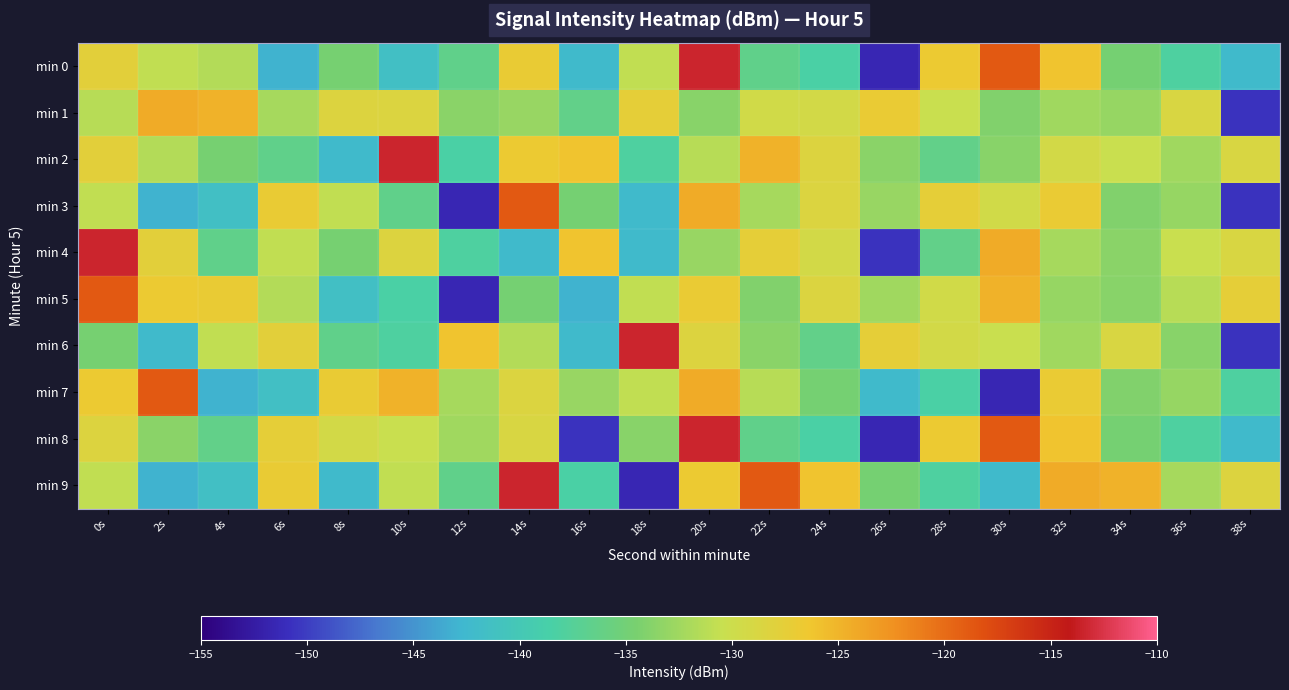

Rank the series by their maximum value, from highest to lowest.

min 0, min 2, min 4, min 6, min 8, min 9, min 3, min 5, min 7, min 1